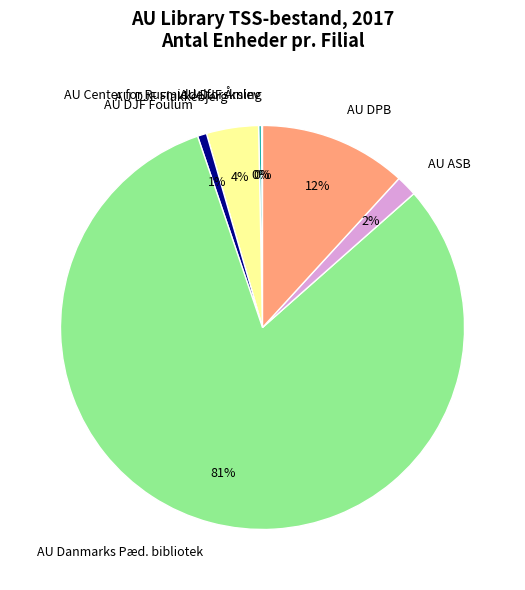

Is the sum of AU DPB and AU DJF Foulum greater than half?

No